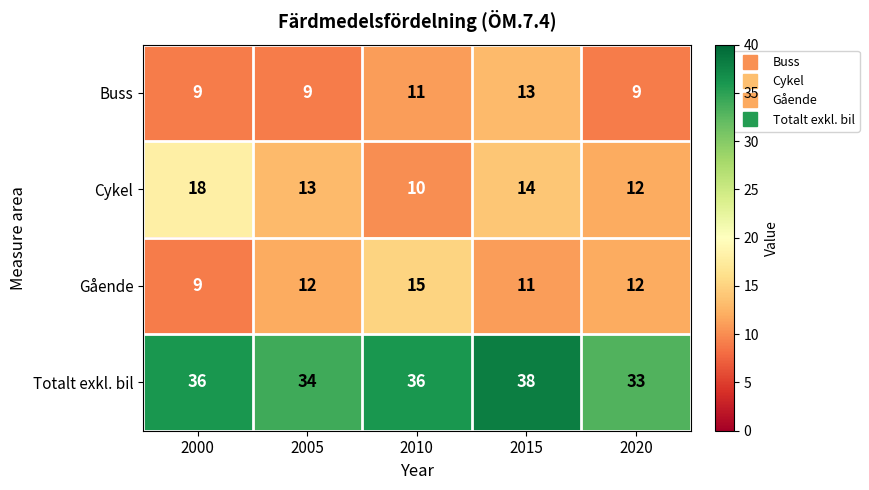

How many data points in Totalt exkl. bil are less than 36?

2